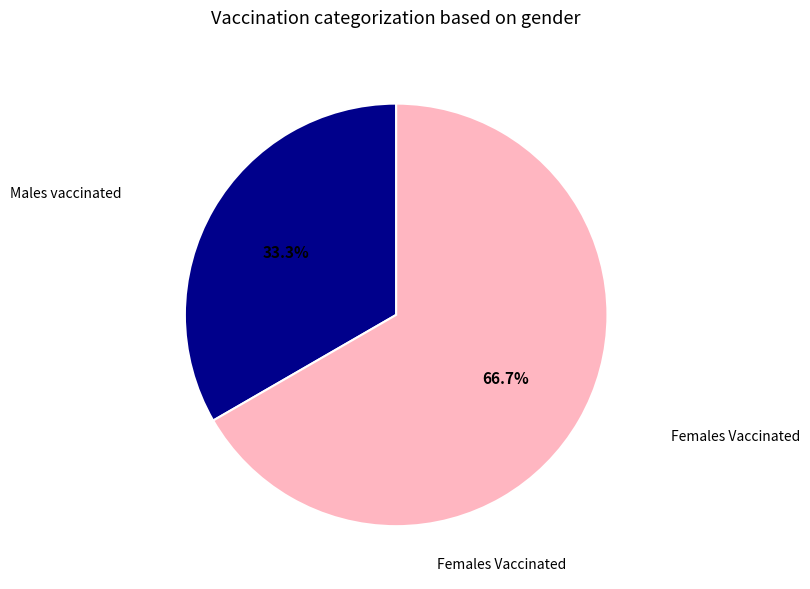

To the nearest percent, what is the difference between the largest and smallest slice percentages?

33%